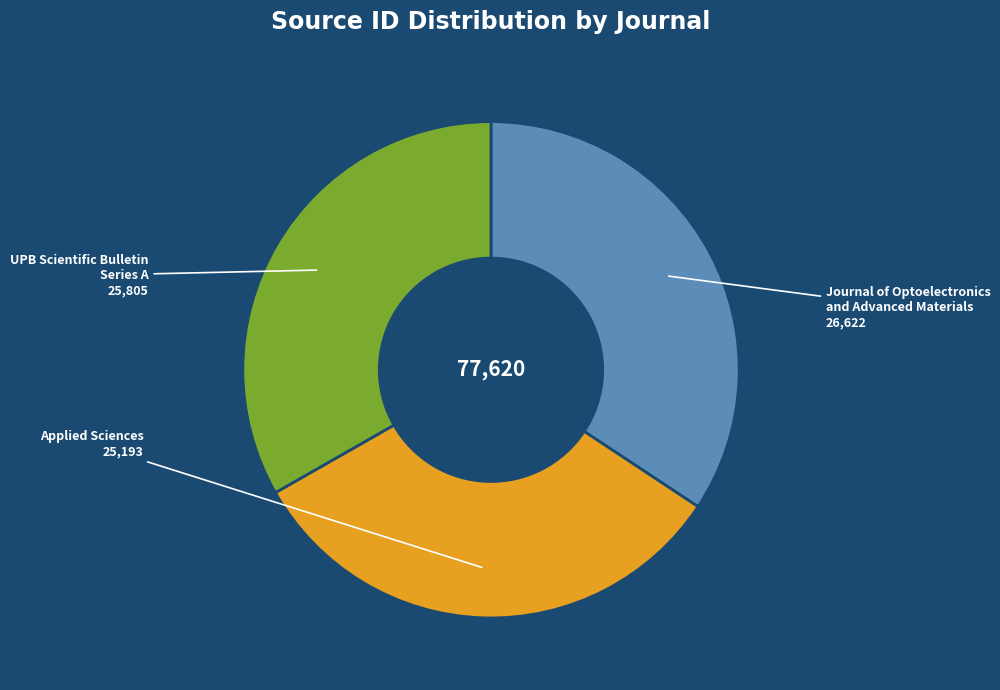

Does any single category account for the majority?

No